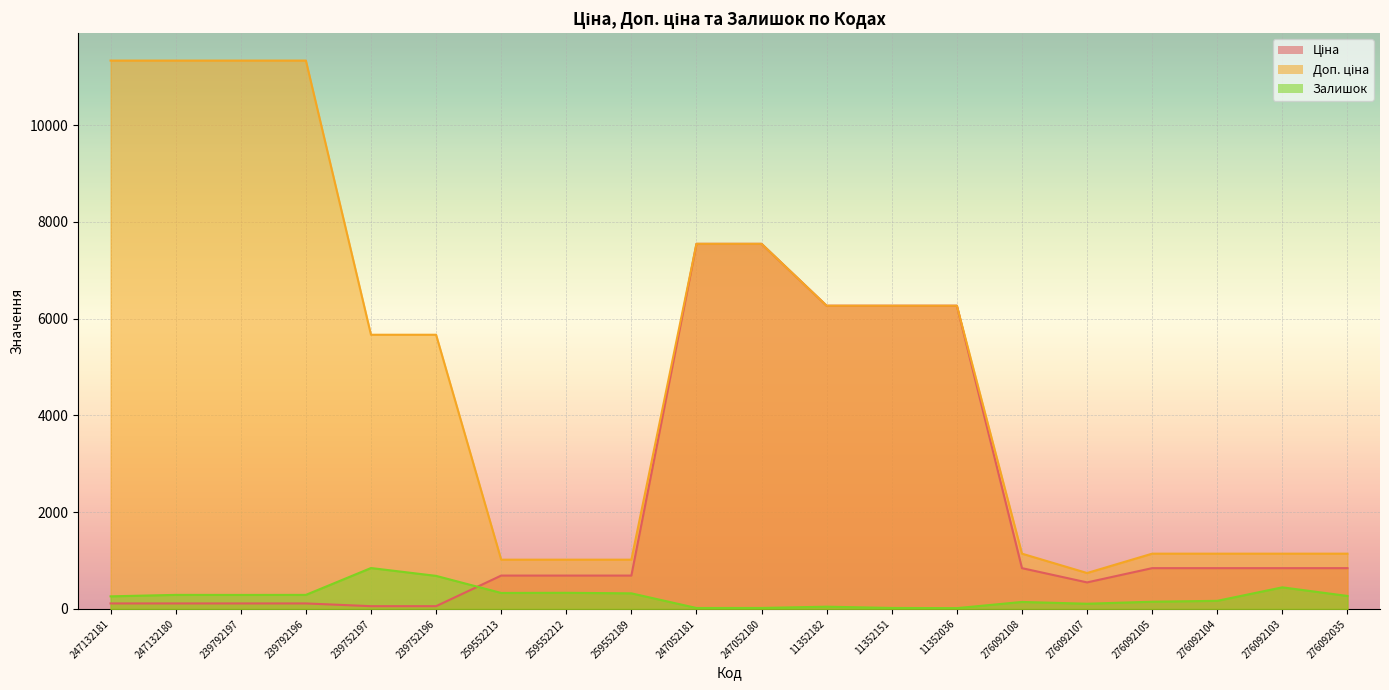

How many interior local valleys does the Залишок series have?

5